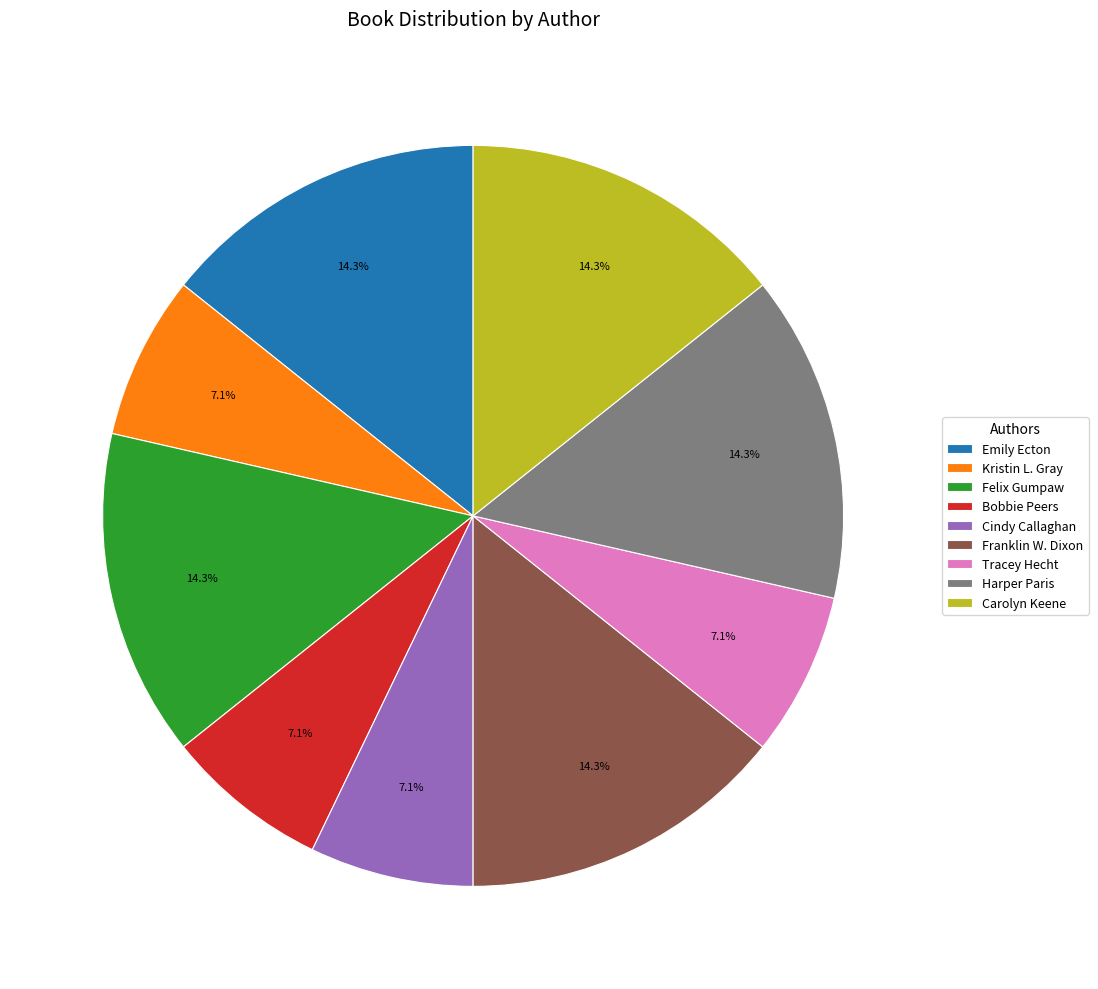

To the nearest percent, what percentage of the pie is Franklin W. Dixon?

14%